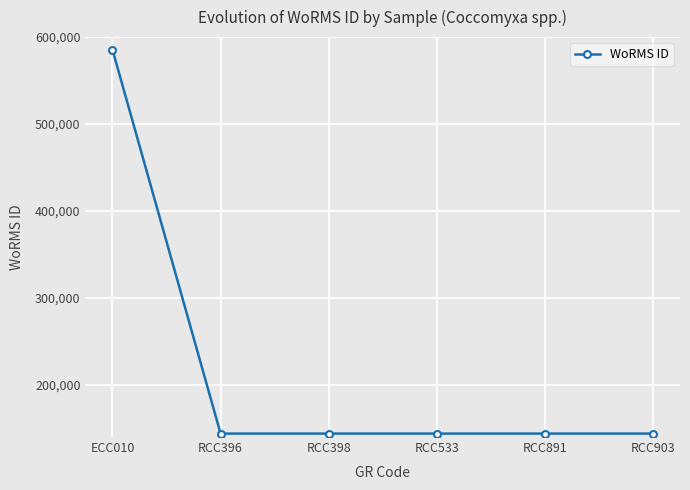

Approximately how many times larger is the value at RCC398 compared to ECC010?

0.2